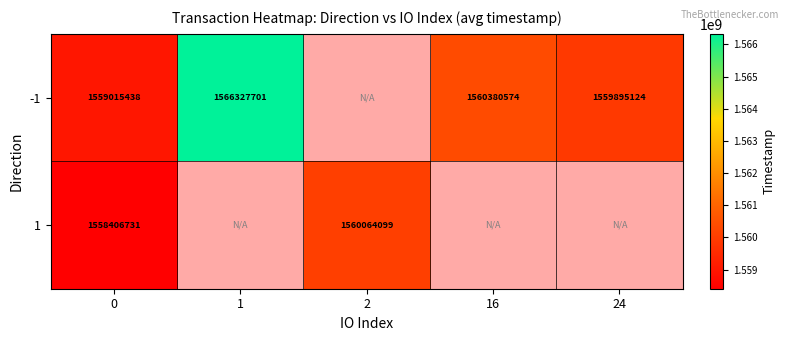

What is the total value across all series at 0?

3117422169